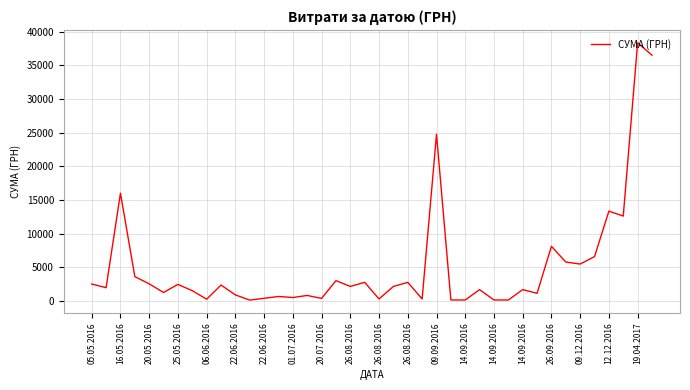

What is the maximum value shown in the chart?

38323.2